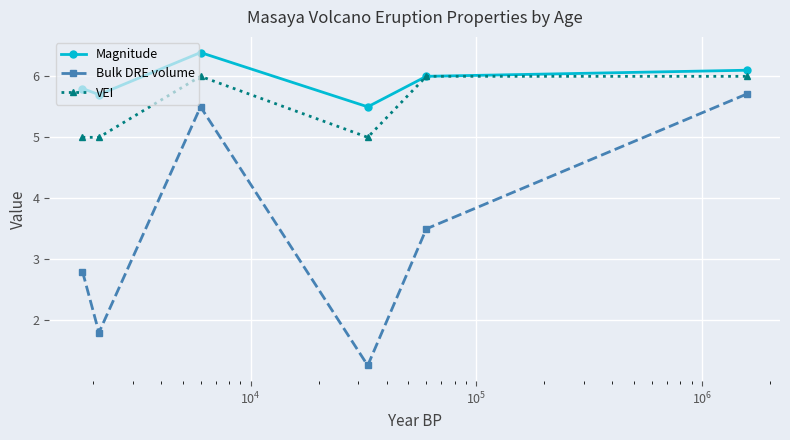

True or false: Bulk DRE volume and VEI cross at least once.

False